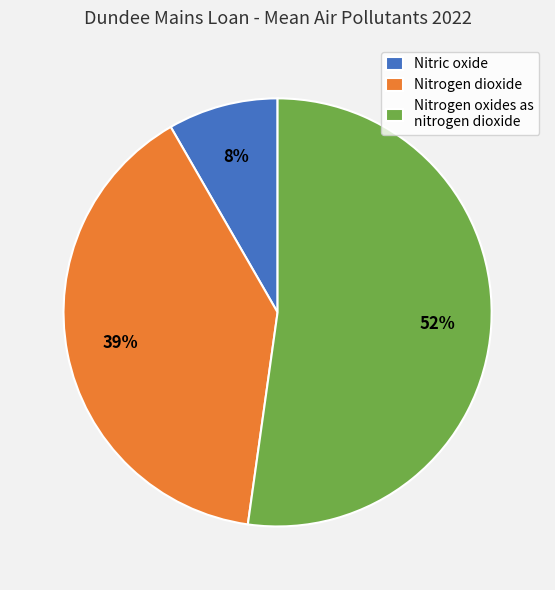

True or false: Nitrogen oxides as nitrogen dioxide accounts for 74% of the total.

False